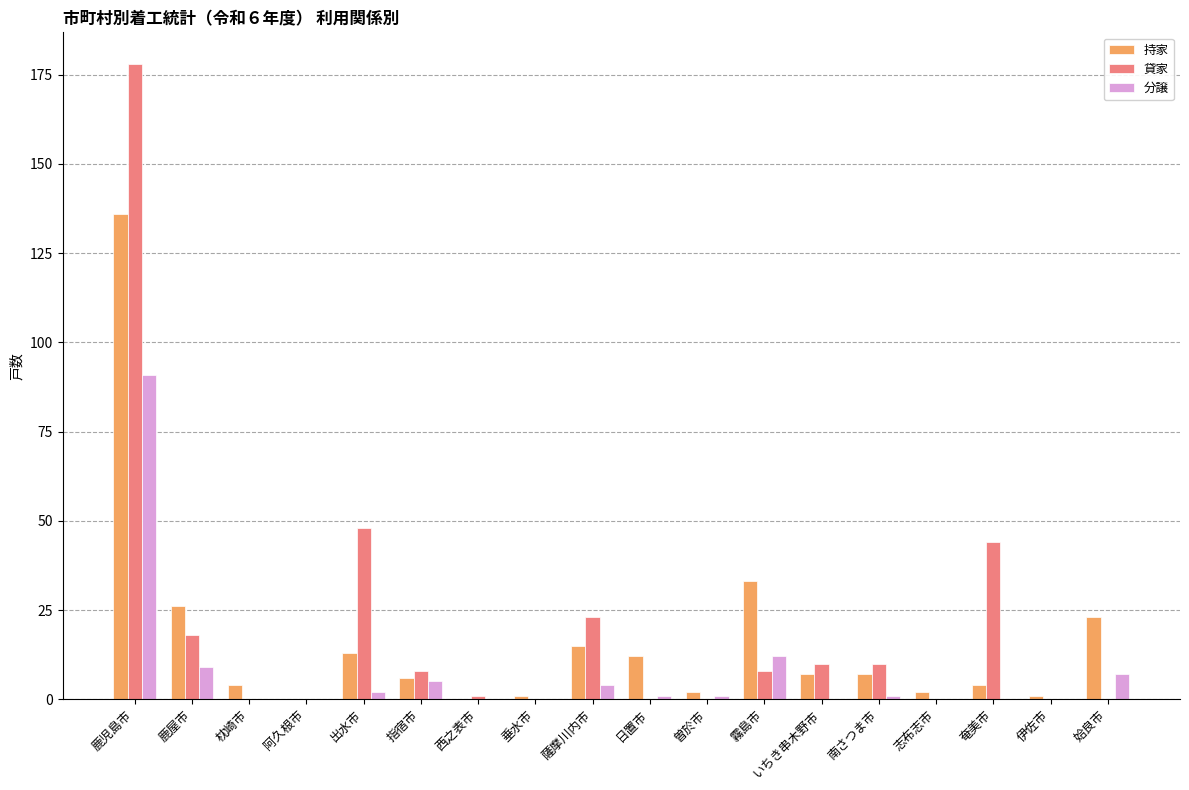

What is the difference between the 持家 values at 出水市 and いちき串木野市?

6